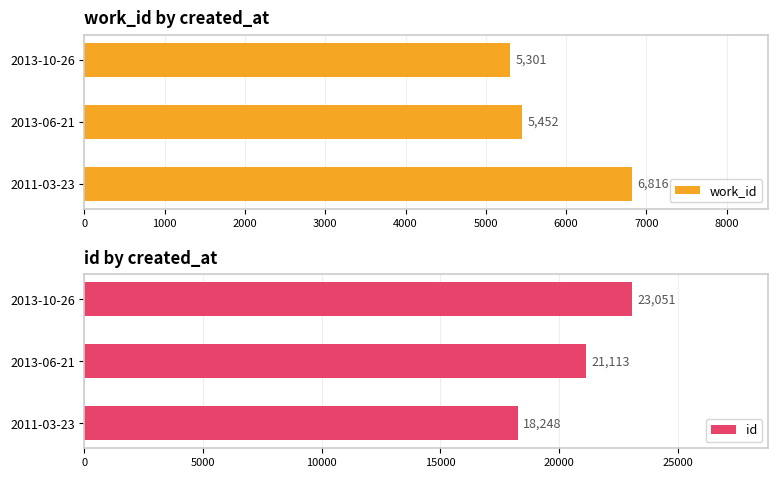

What value does the work_id series have at 2013-10-26, to the nearest 10?

5300